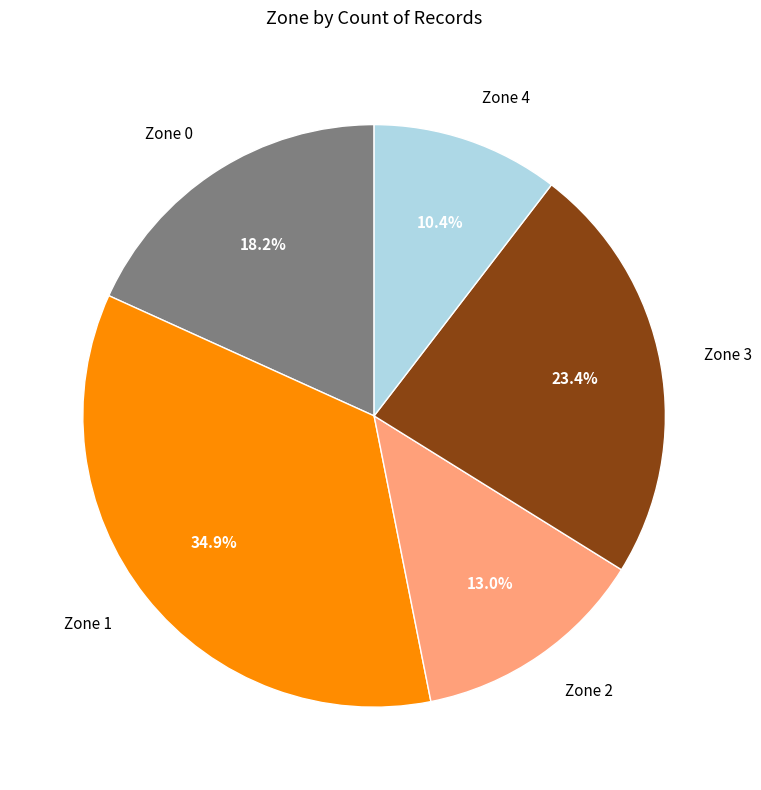

What is the ratio of the value at Zone 4 to the value at Zone 2?

0.8